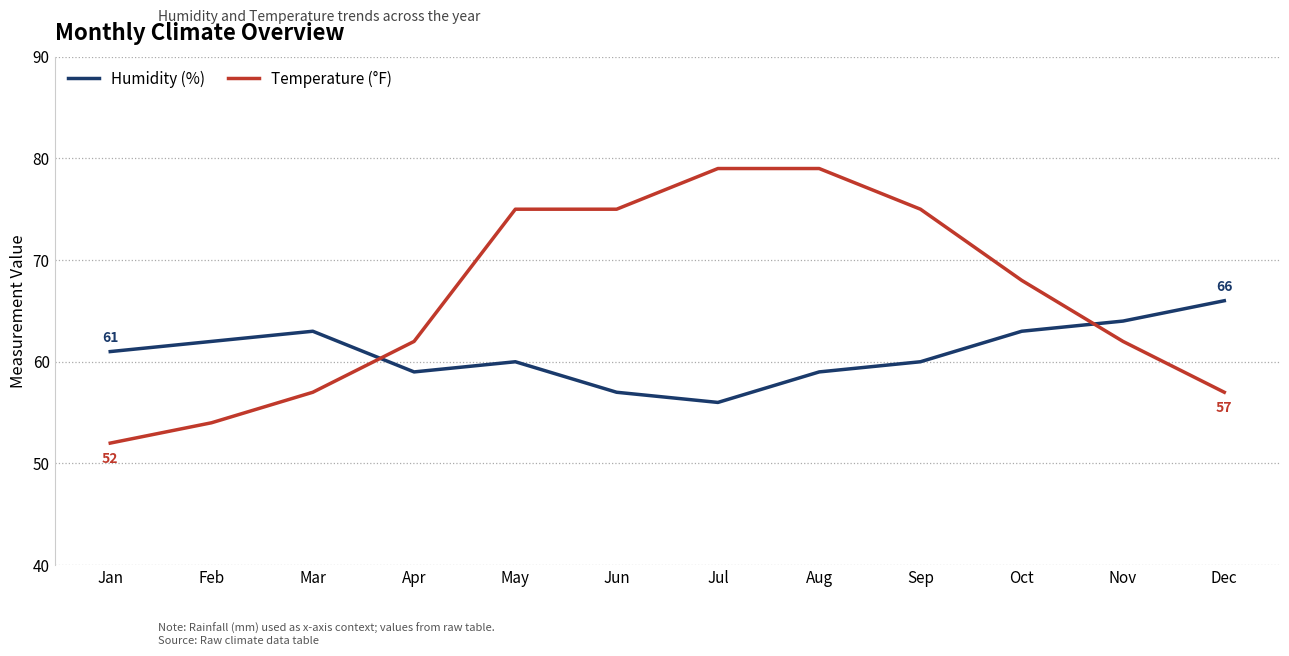

Rank the series by their maximum value, from highest to lowest.

Temperature (°F), Humidity (%)